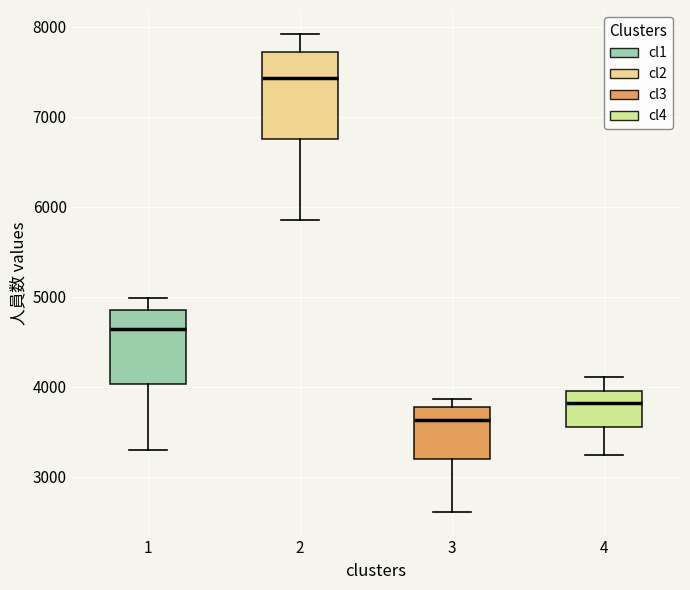

Comparing the boxes themselves (not the whiskers), which one is the tallest?

2